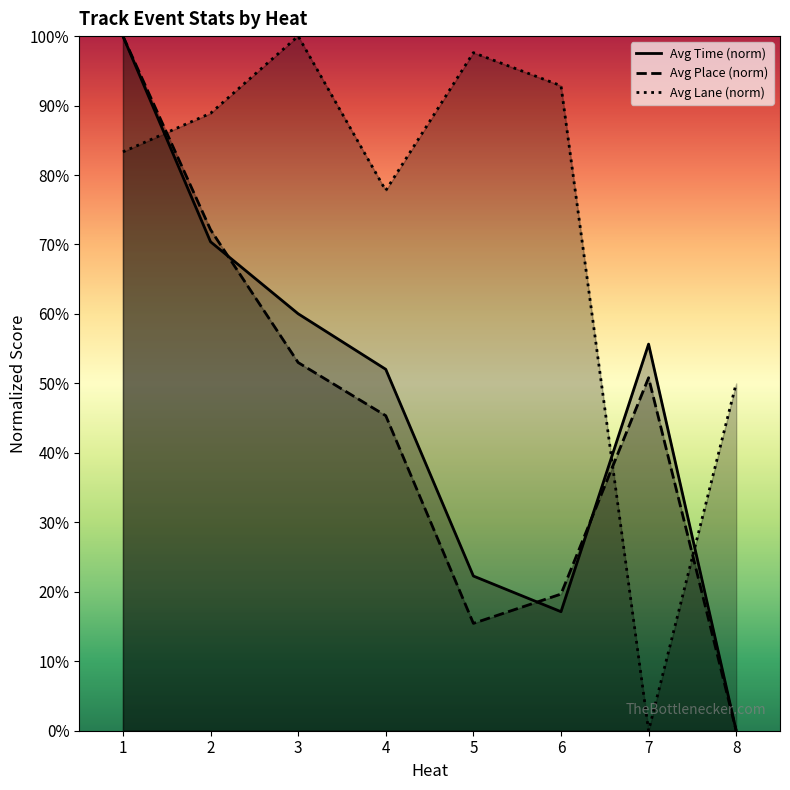

How many lines are shown in the chart?

3